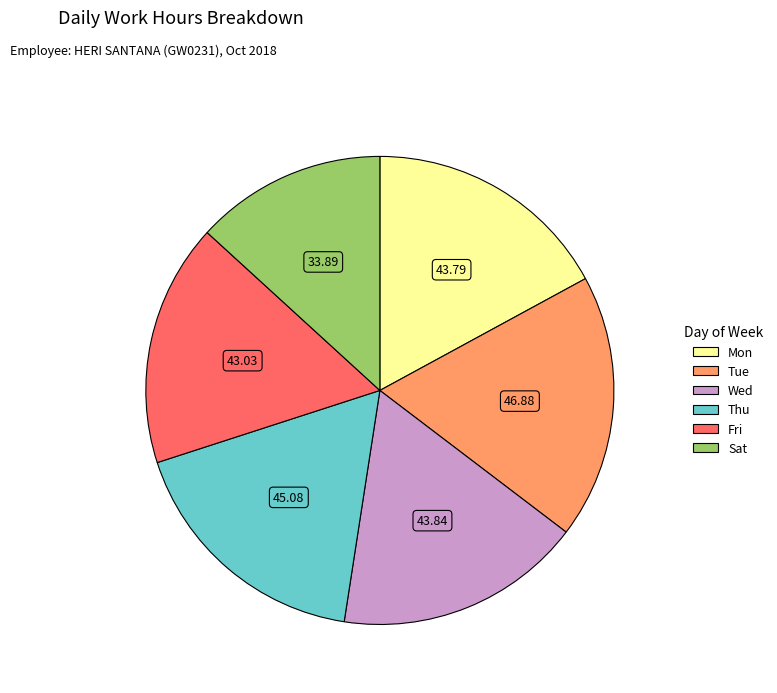

Does any single category account for the majority?

No